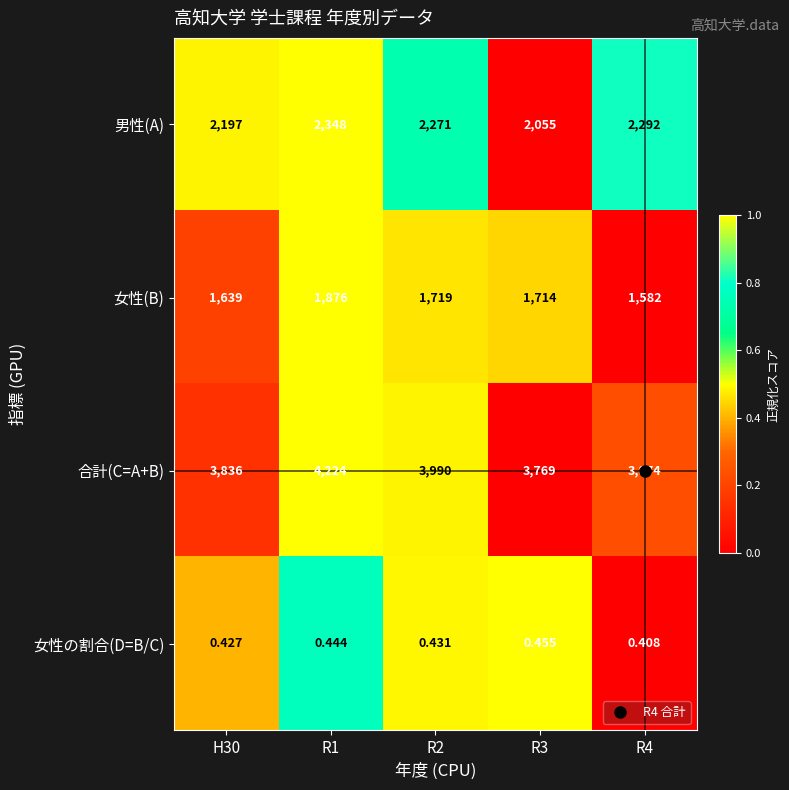

Rank the series at R4 from highest to lowest value.

合計(C=A+B), 男性(A), 女性(B), 女性の割合(D=B/C)